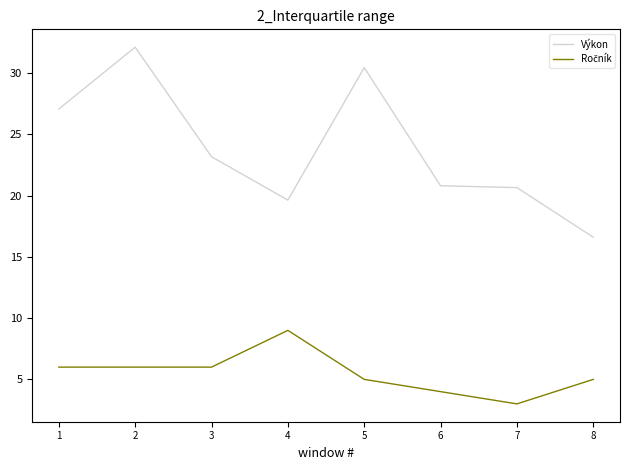

True or false: Výkon has a value of 20.6 at 7.

True